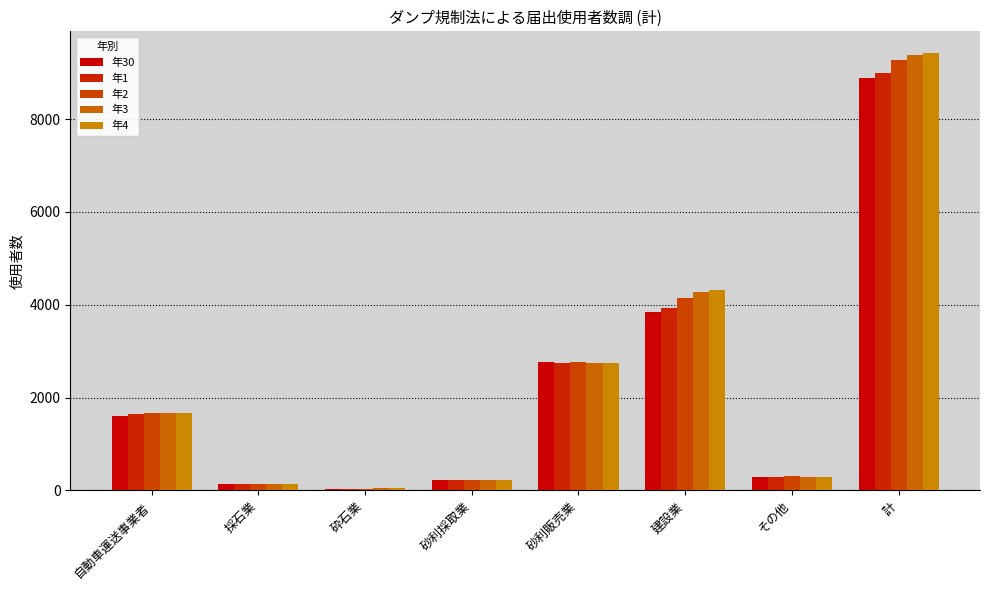

At which category is the sum across all series the highest?

計